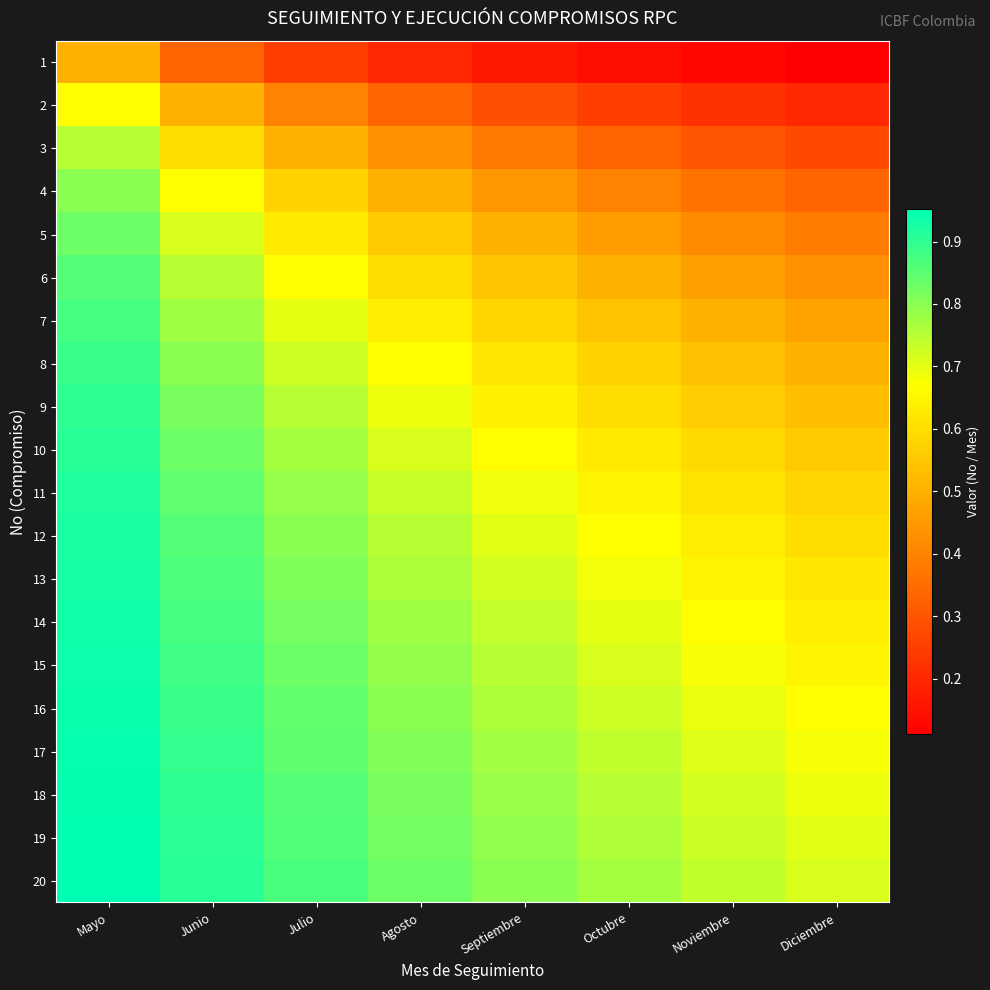

Count the number of data series in this chart.

20